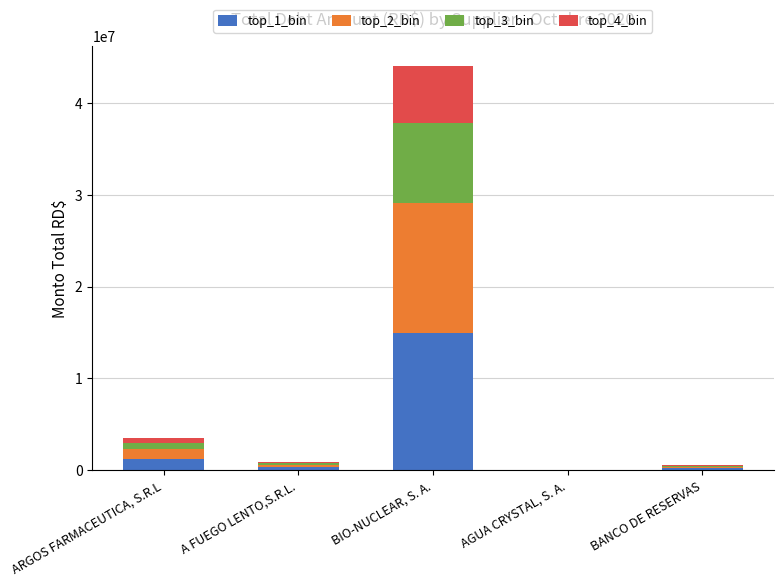

At which category is the sum across all series the highest?

BIO-NUCLEAR, S. A.